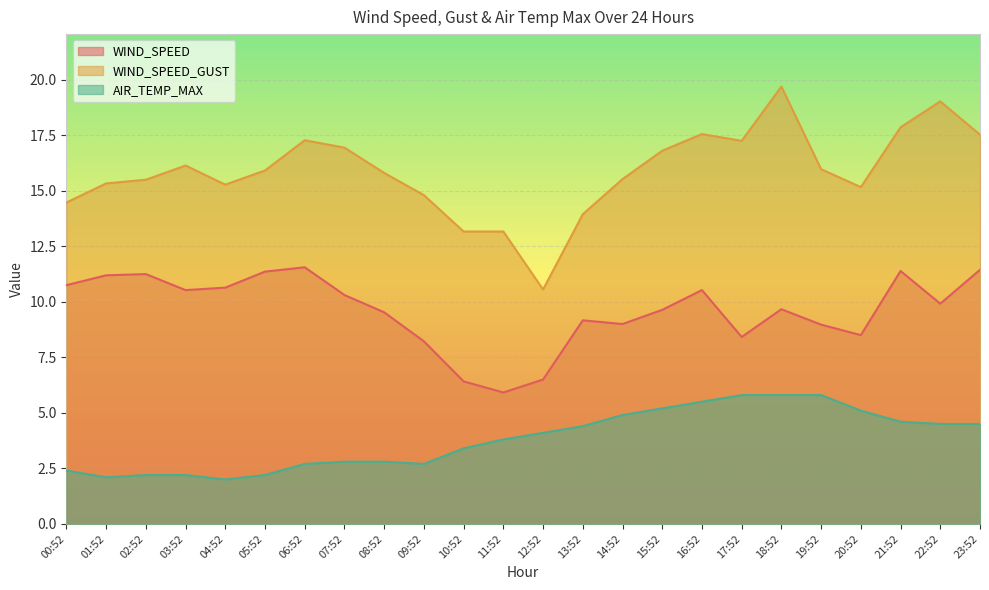

Read the WIND_SPEED_GUST value at 15:52.

16.8